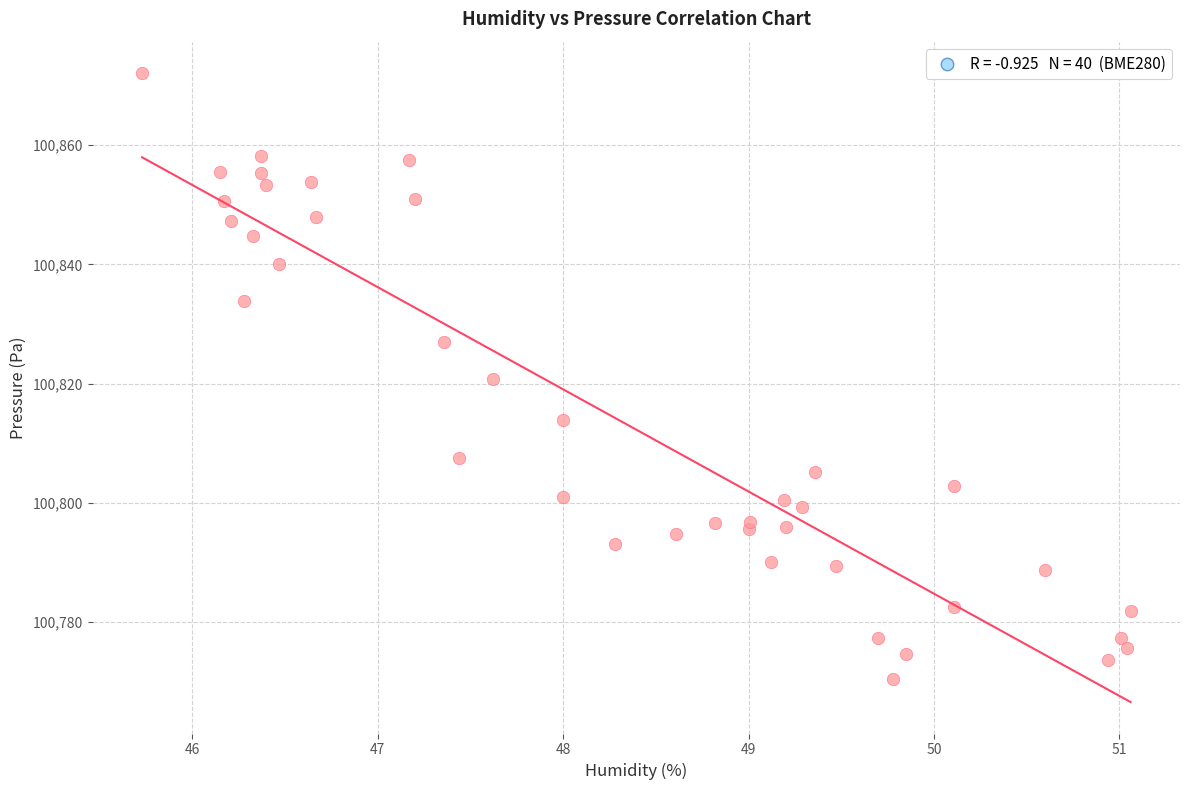

What is the range of X values (max minus min)?

5.3